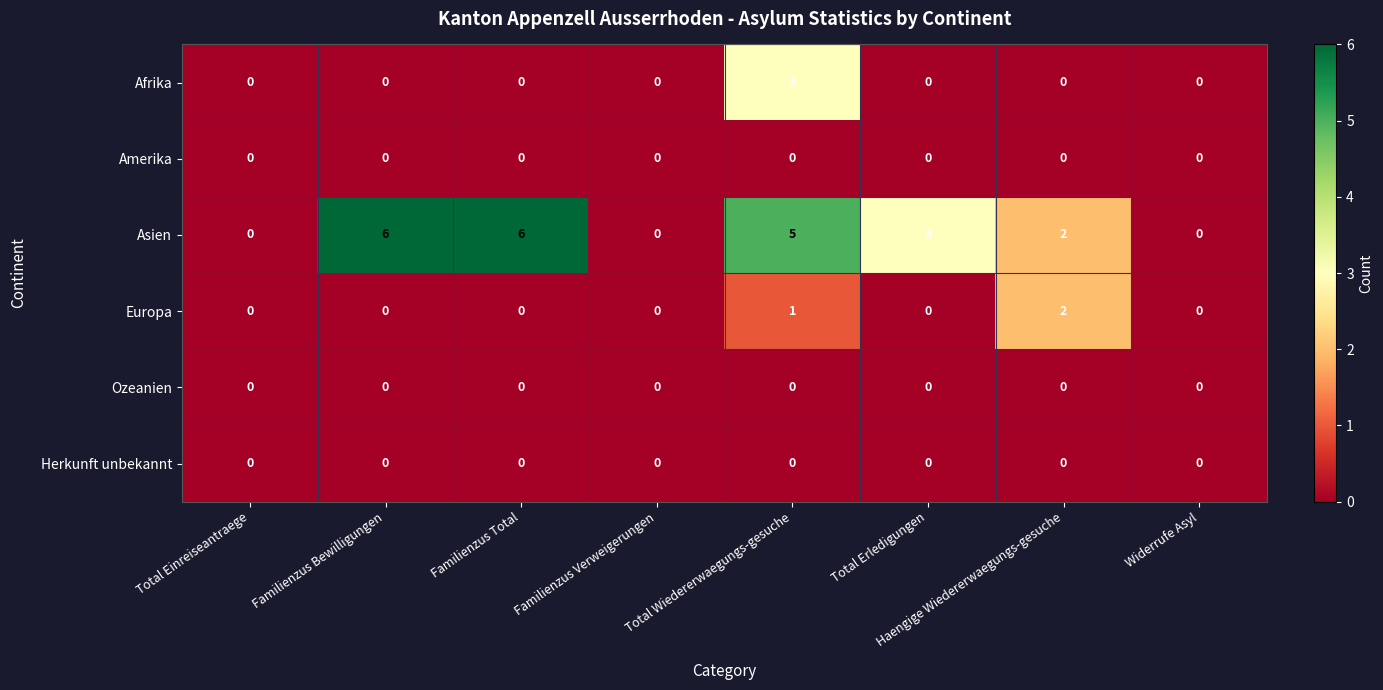

The Europa series shows -1 at Familienzus Total. True or false?

False